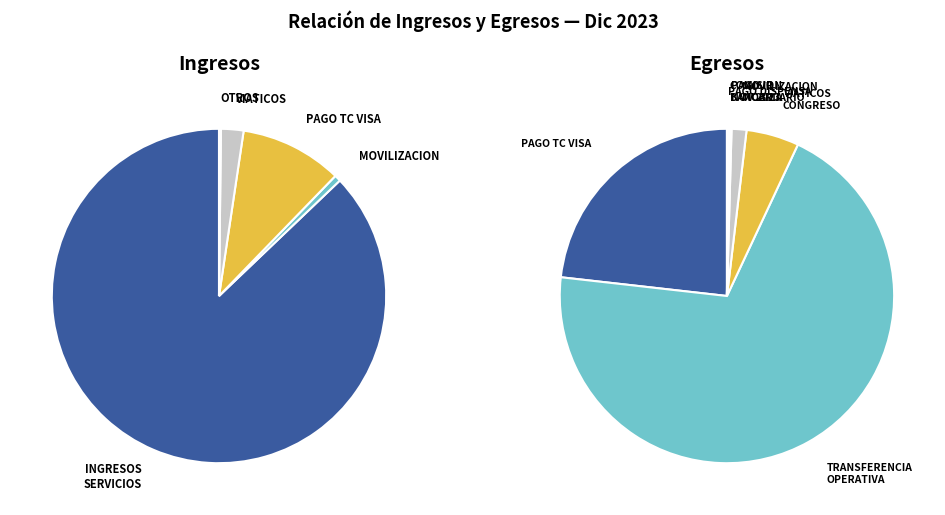

What is the smallest slice in the pie chart?

COMISION BANCARIA